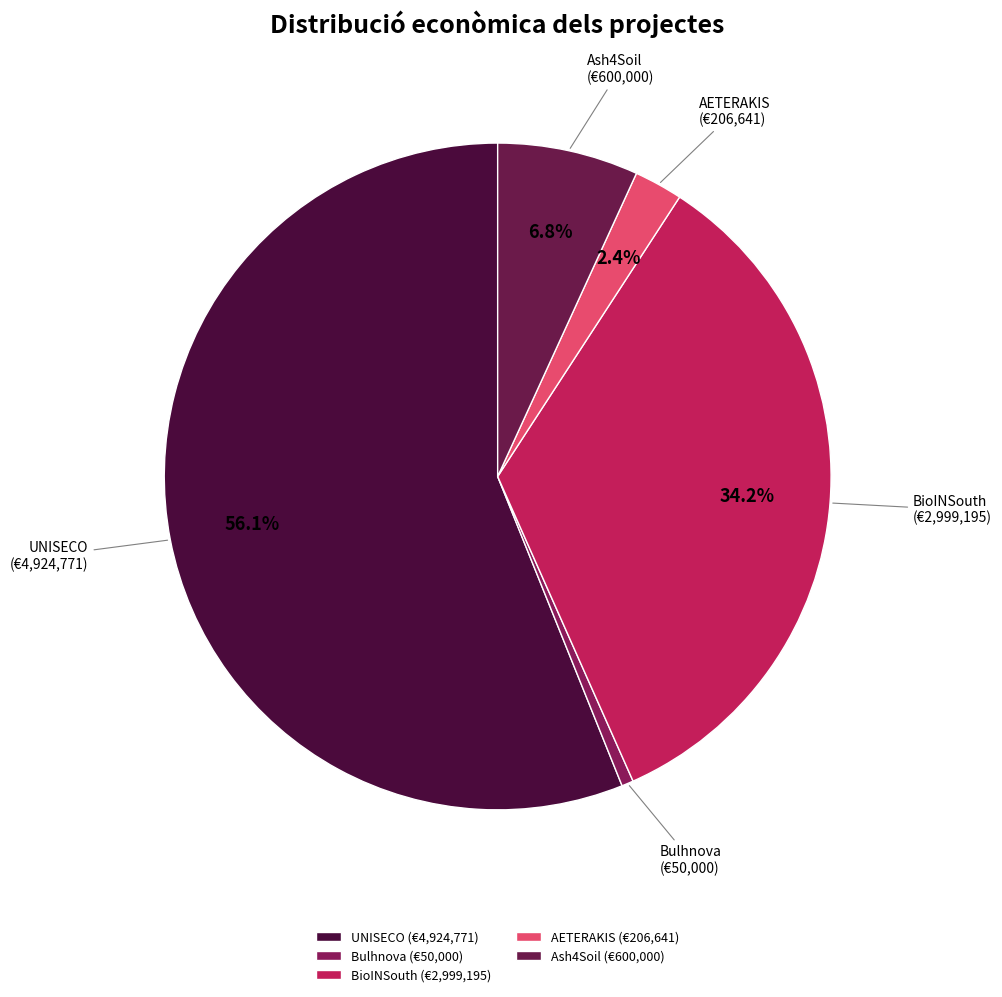

Which slice is the largest?

UNISECO